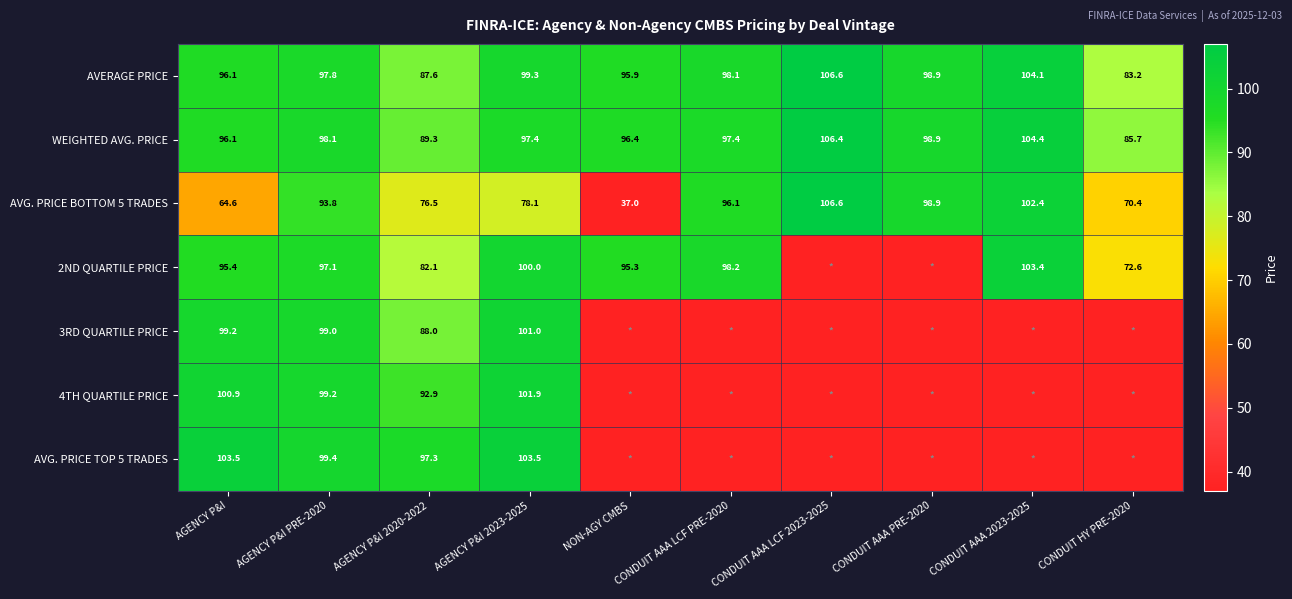

Between AGENCY P&I 2023-2025 and AGENCY P&I, which is larger?

AGENCY P&I 2023-2025